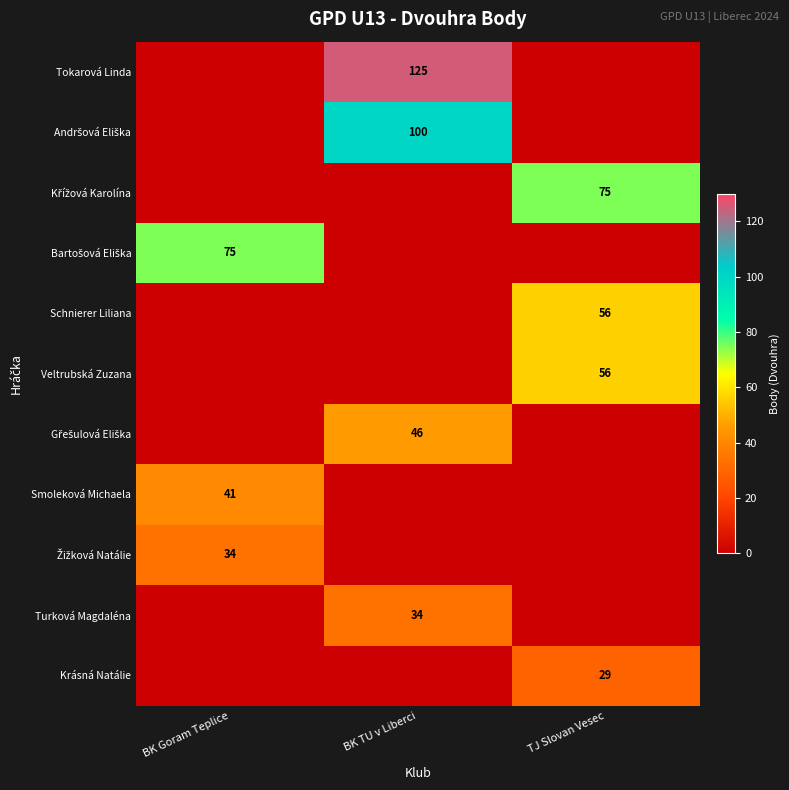

At which category is the sum across all series the highest?

BK TU v Liberci